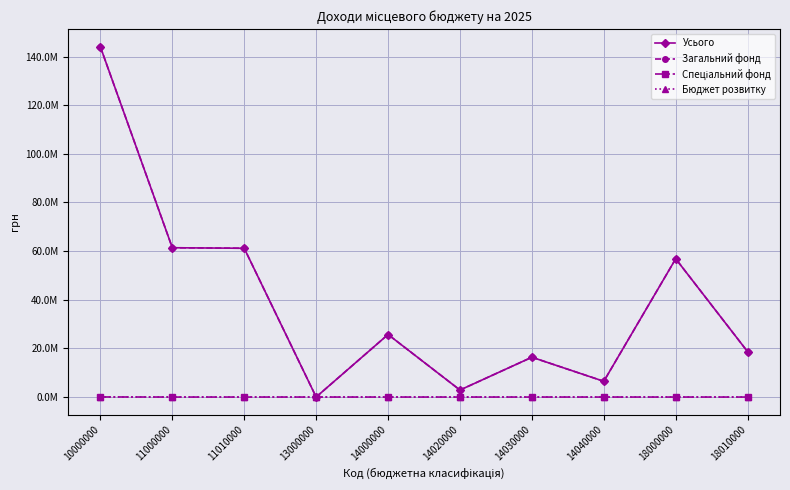

Where is the first local minimum for Усього?

13000000